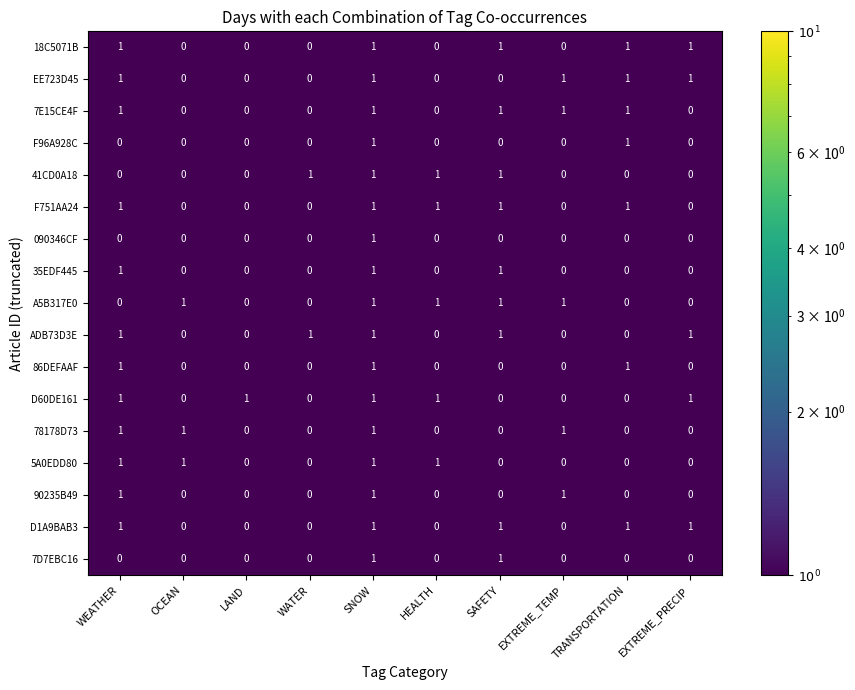

What is the total value across all series at WEATHER?

12